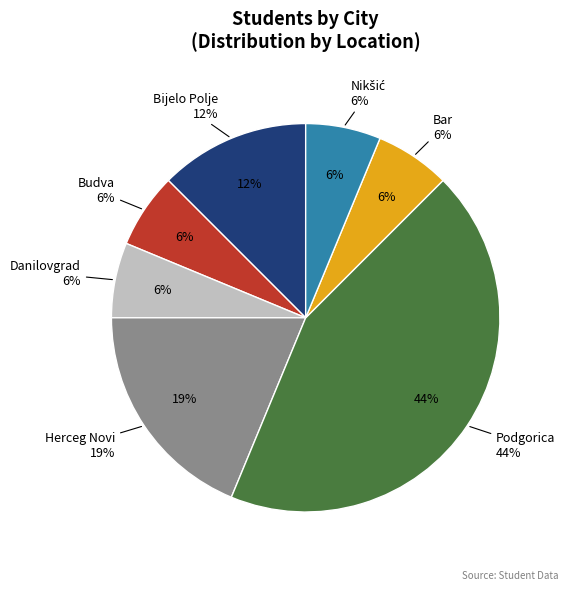

Combined, do Danilovgrad and Bijelo Polje account for over 50%?

No